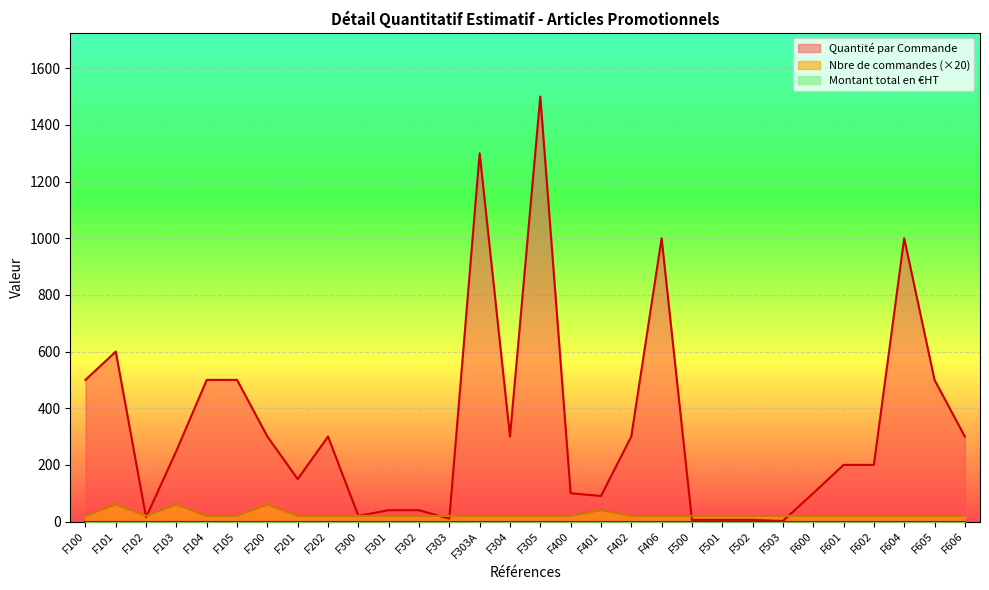

What is the label of the 7th point from the left?

F200